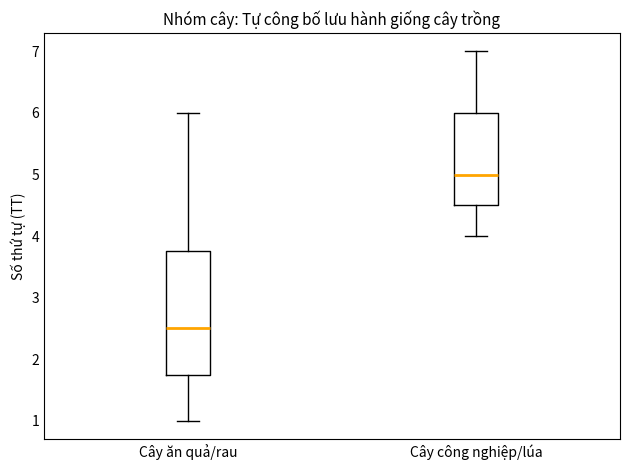

Where does the upper whisker of the box for Cây ăn quả/rau end on the y-axis? The values are not printed on the chart, so give them approximately, as read against the axis.

6.0